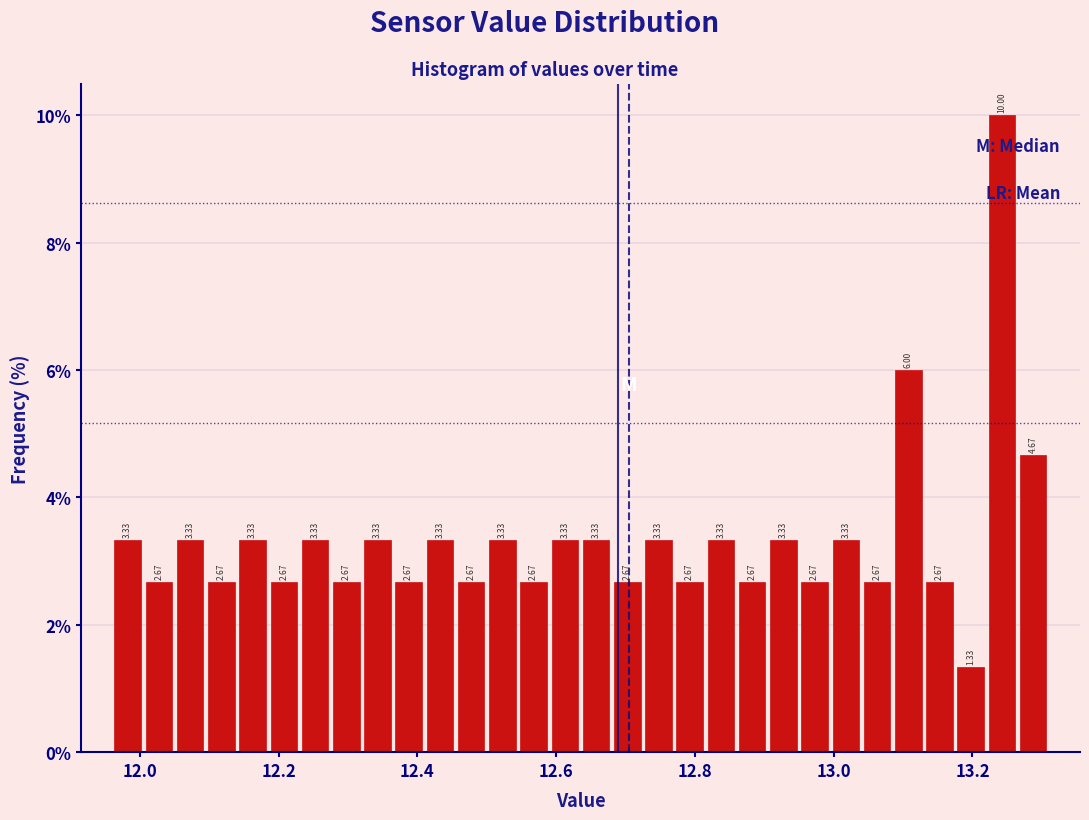

Around what value on the x-axis is the tallest bar? Give the approximate position of its centre, as read against the axis.

13.24